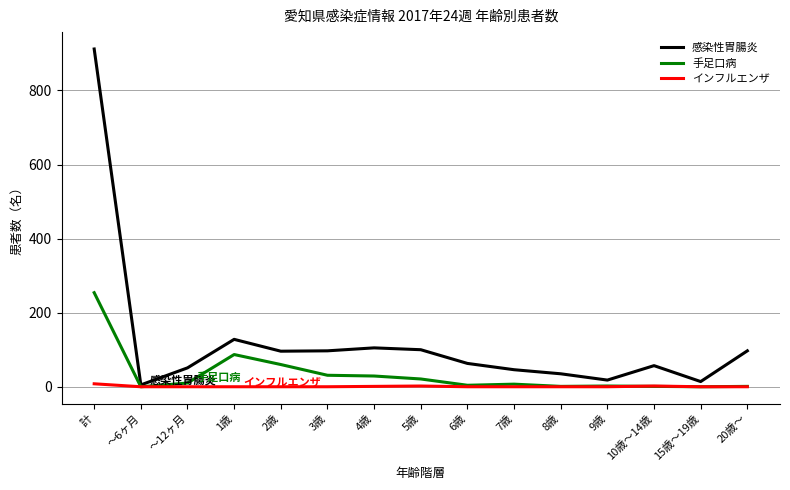

Does the chart display data point markers on the line(s)?

No